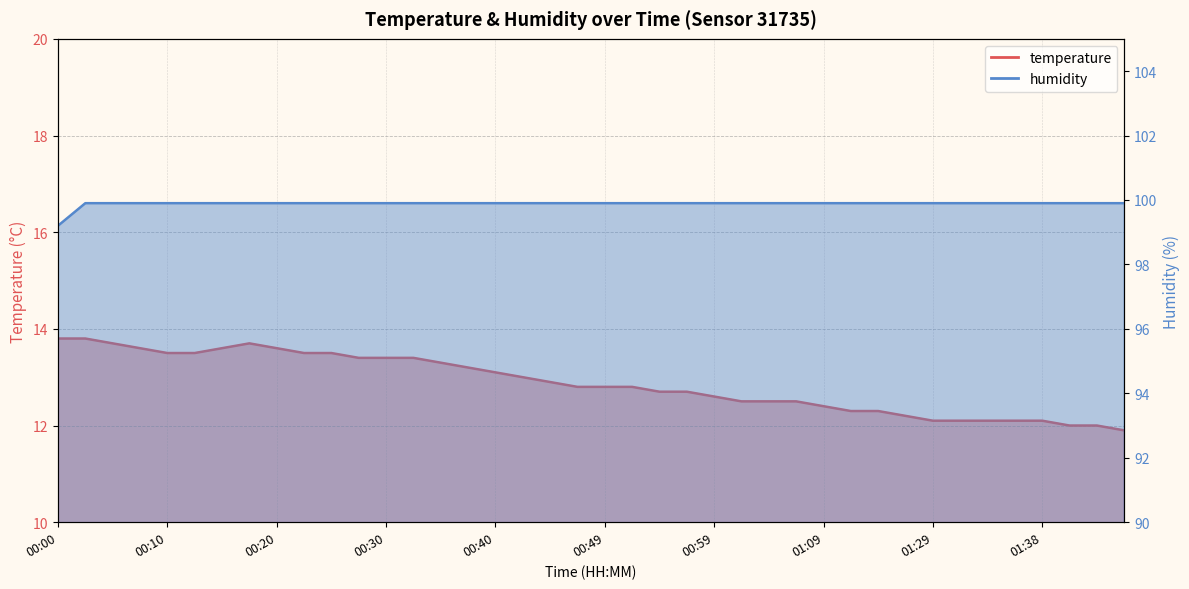

The humidity series shows 161.8 at 00:00. True or false?

False